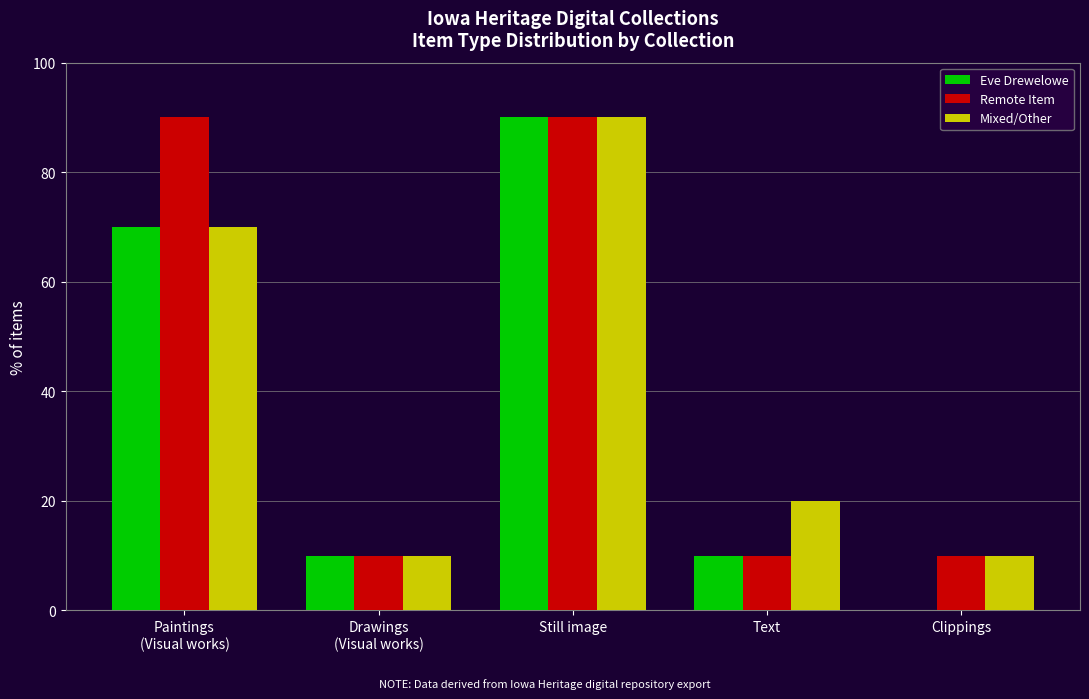

Which series has the largest total across all categories?

Remote Item